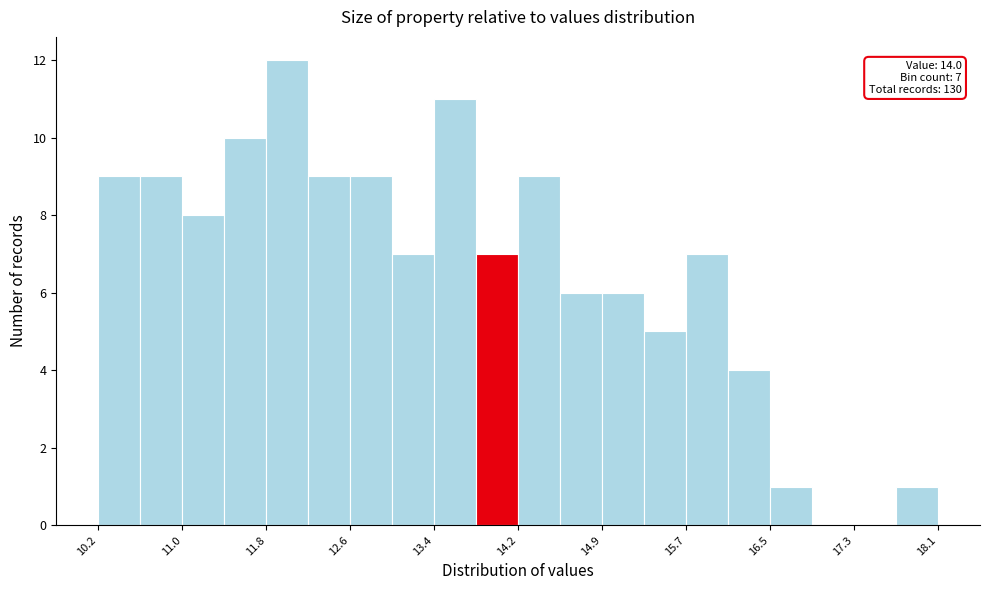

Read against the x-axis, roughly where is the centre of the tallest bar?

12.0